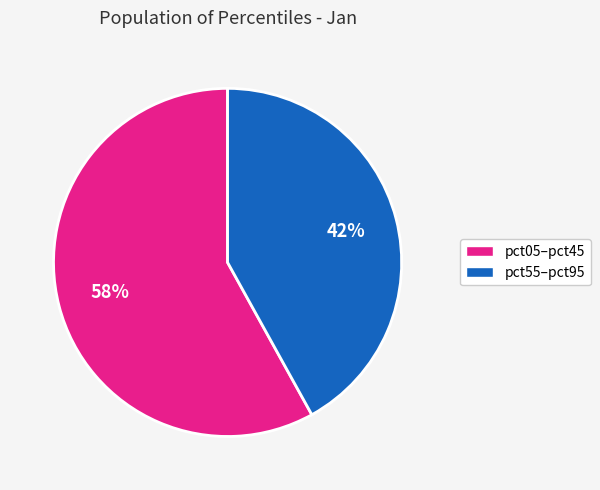

Is there any slice that represents more than half of the pie?

Yes